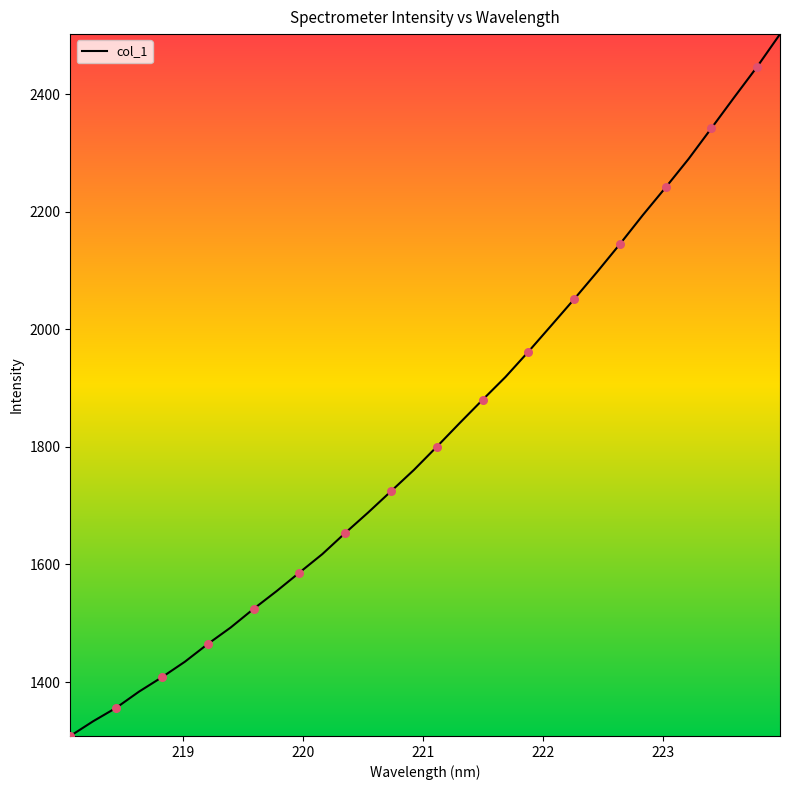

What is the smallest value displayed?

1308.2